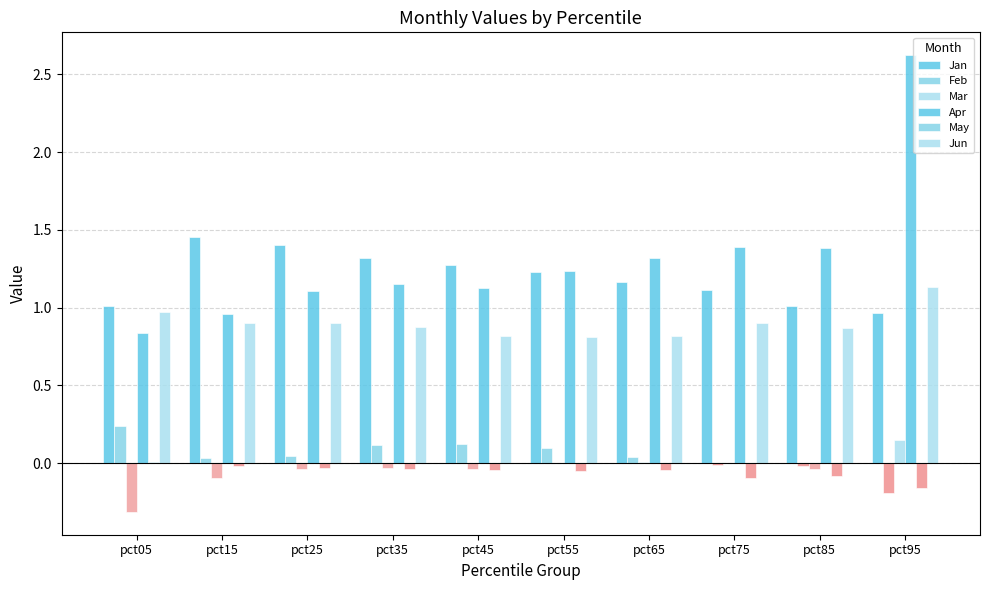

What is the difference between the maximum and minimum values in the Feb series?

0.2